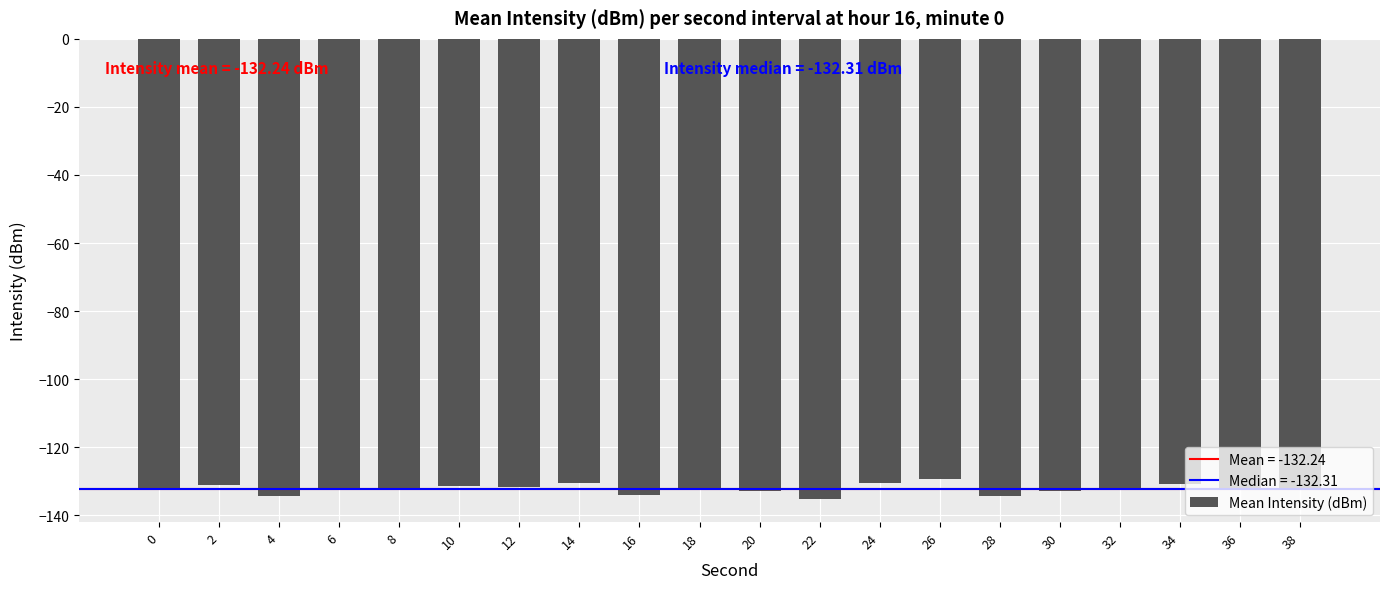

What is the smallest value displayed?

-135.2